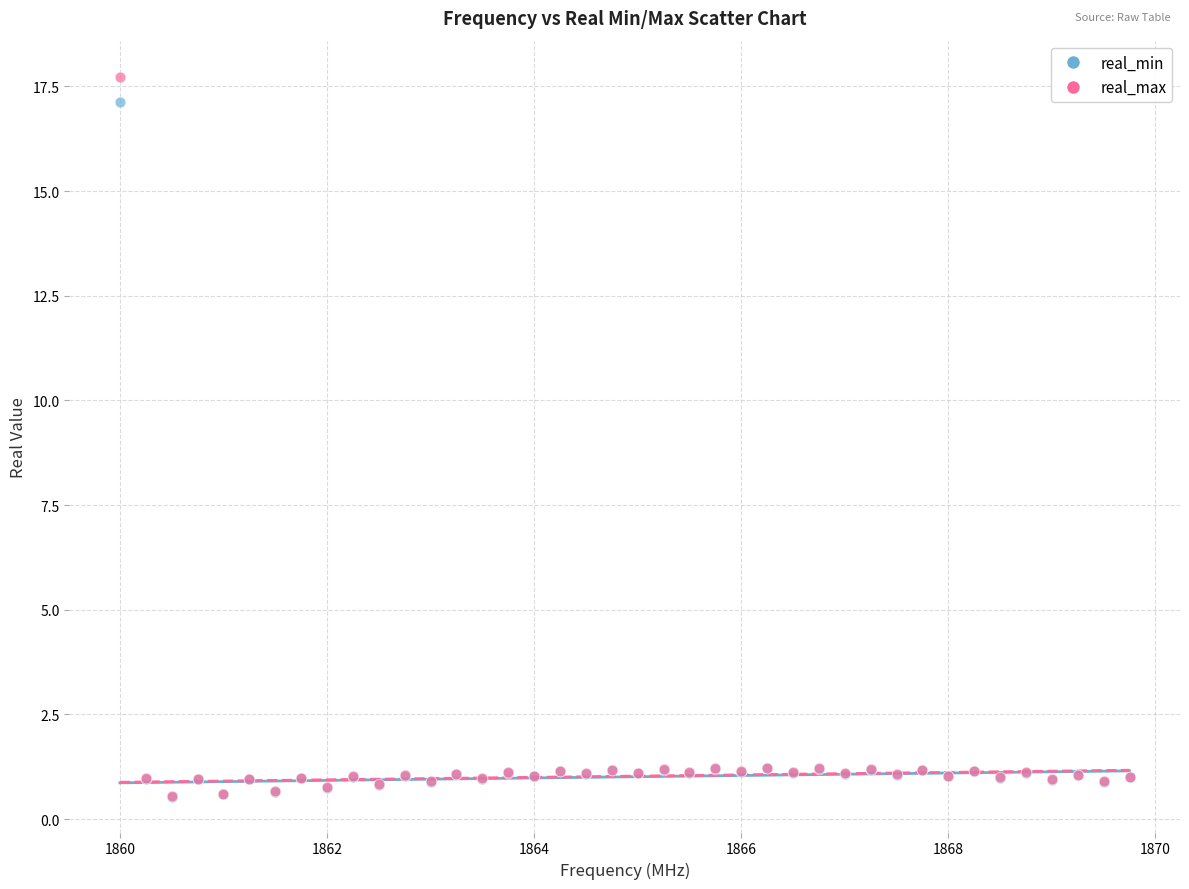

What are all the series names shown in the legend?

real_min, real_max